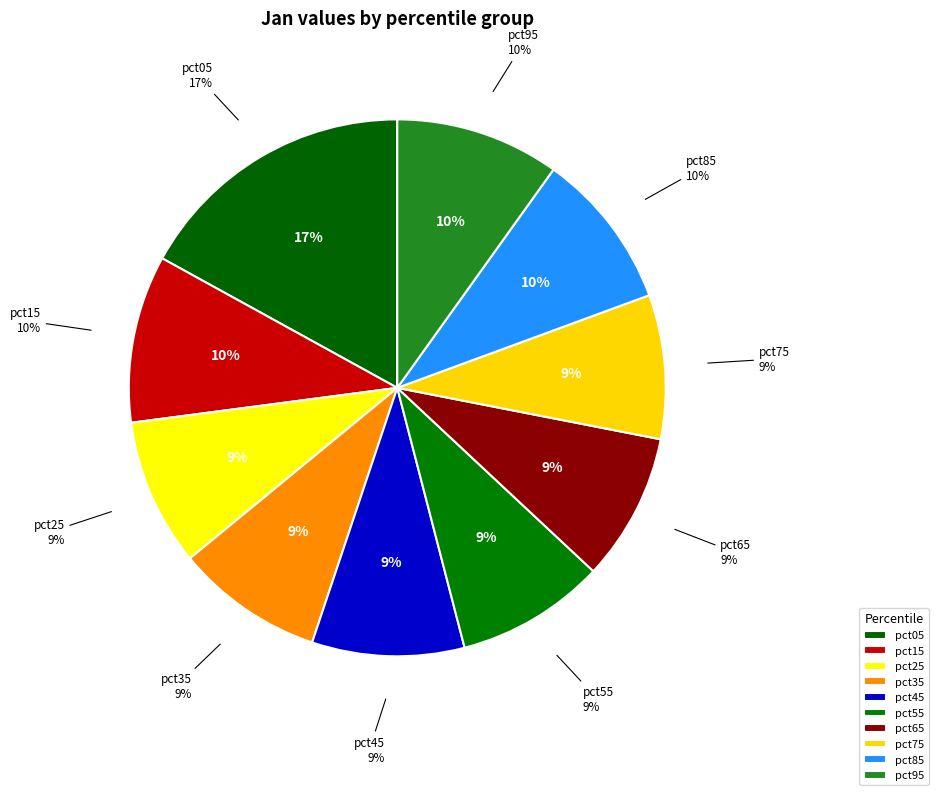

To the nearest percent, what portion does pct35 represent?

9%